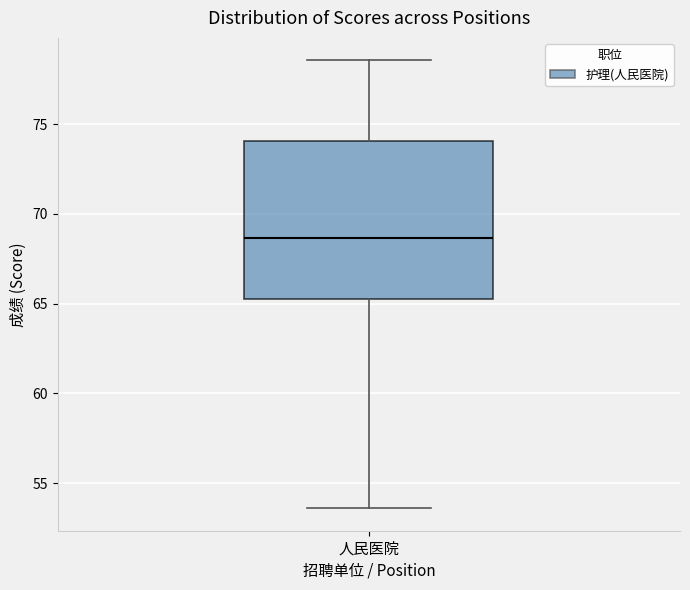

Transcribe this box plot: give where the median line is, the range the box spans, and where the two whiskers end, as read against the y-axis. The values are not printed on the chart, so give them approximately, as read against the axis.

median 68.5, box 65.5 to 74.0, whiskers 53.5 to 78.5